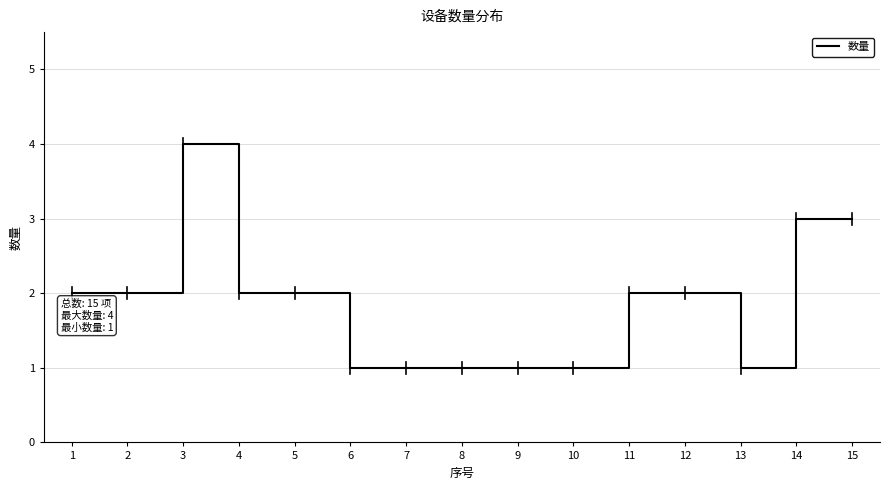

What is the average value?

2